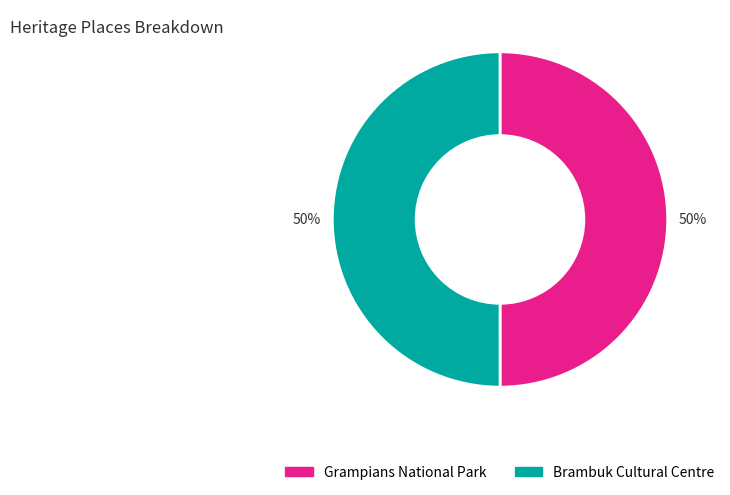

What is the ratio of the value at Brambuk Cultural Centre to the value at Grampians National Park?

1.0